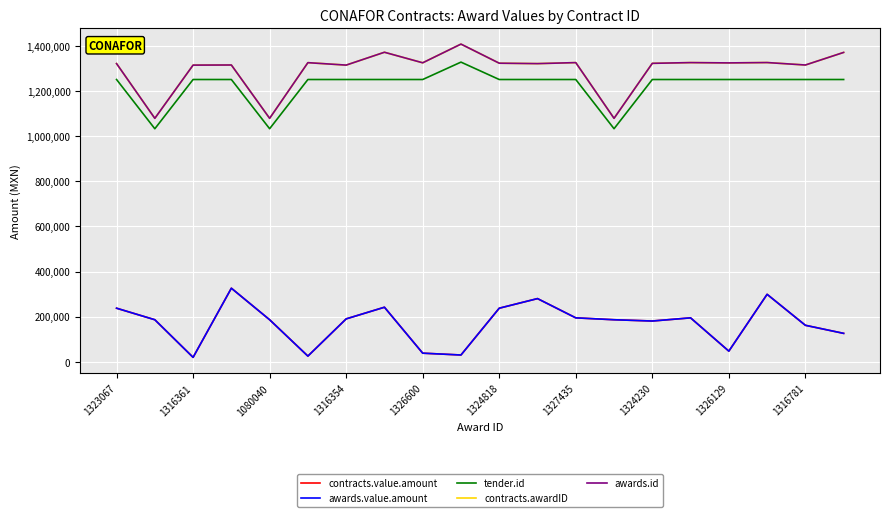

Does the chart display data point markers on the line(s)?

No